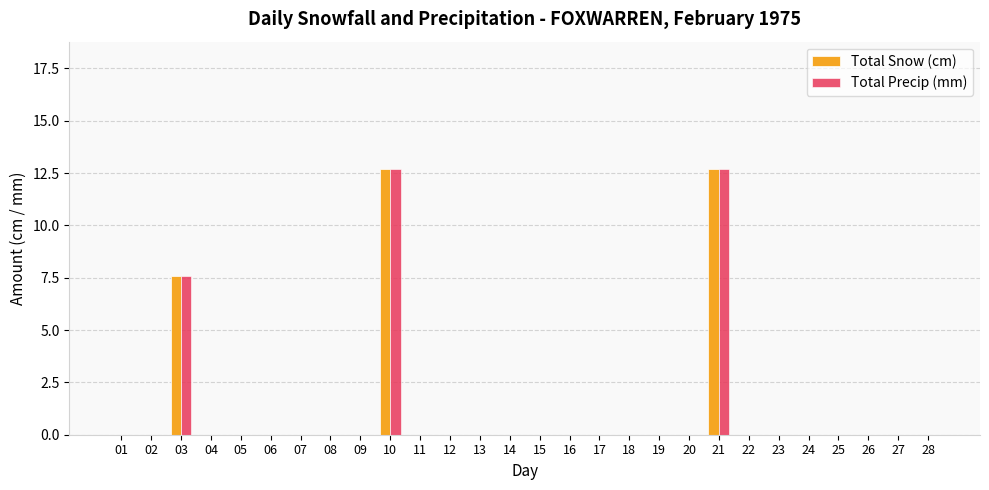

What are all the series names shown in the legend?

Total Snow (cm), Total Precip (mm)